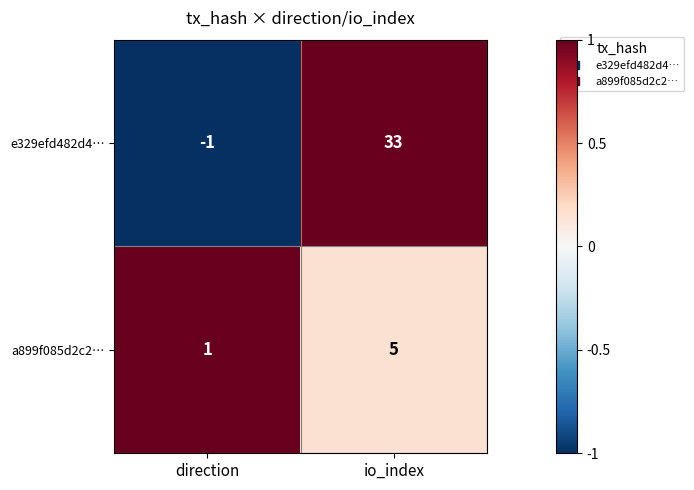

What is the spread (max minus min) of values at io_index?

28